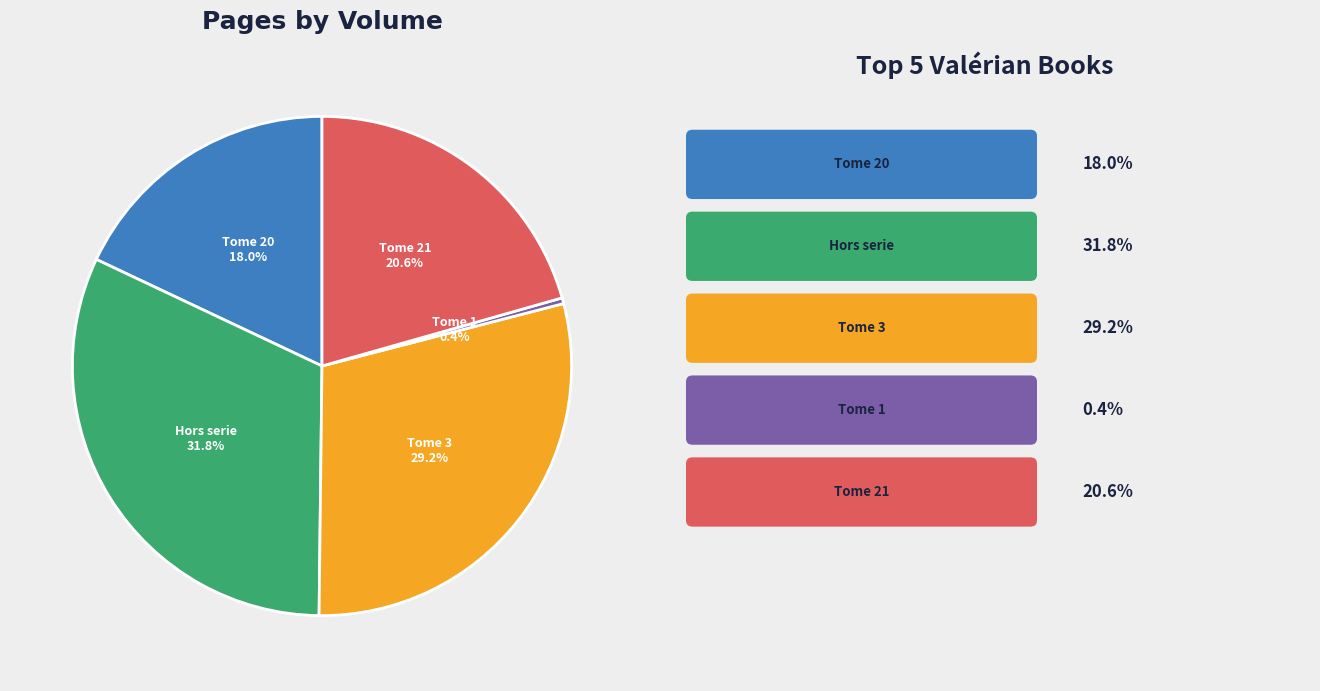

To the nearest percent, what is the average slice percentage?

20%